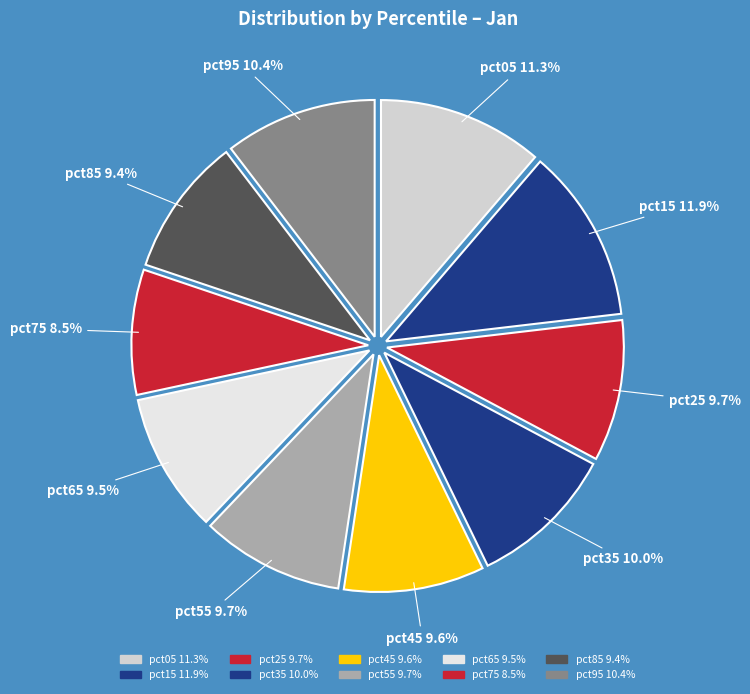

How many slices are in this pie chart?

10